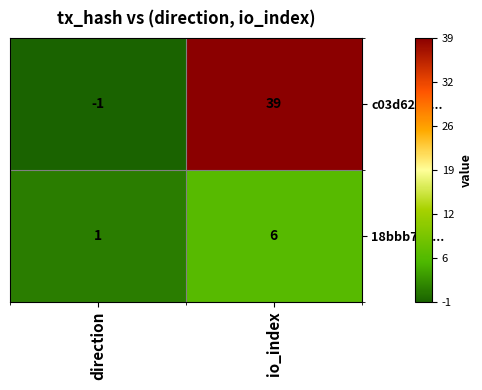

At which category is the sum across all series the highest?

io_index